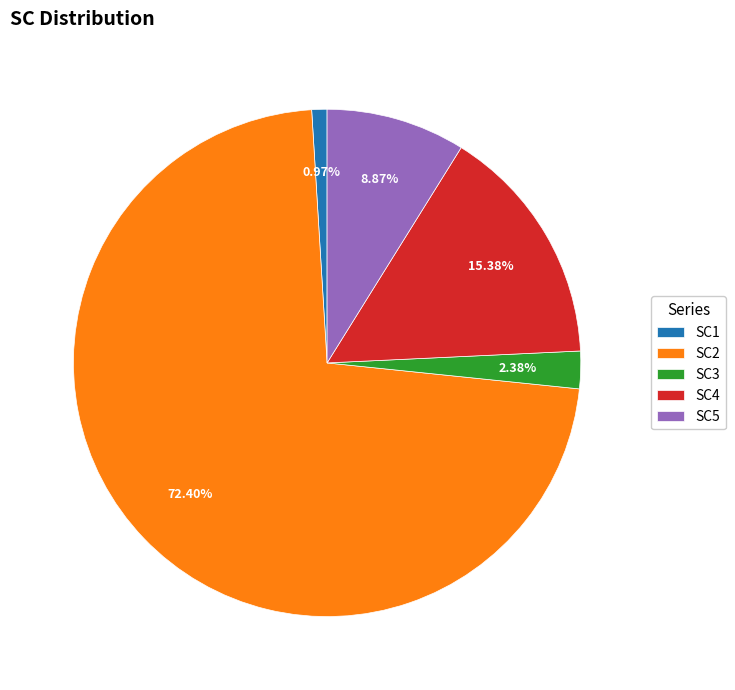

Is there any slice that represents more than half of the pie?

Yes